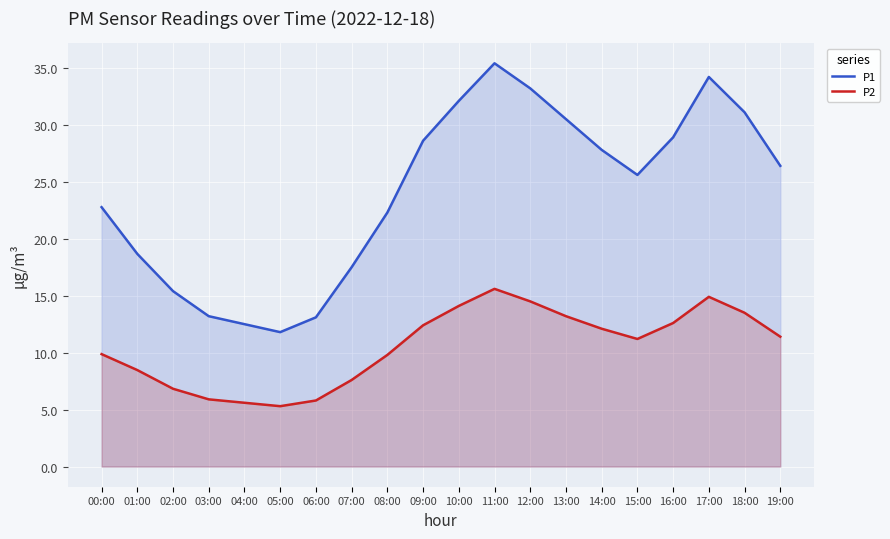

Which series has the widest spread of values?

P1